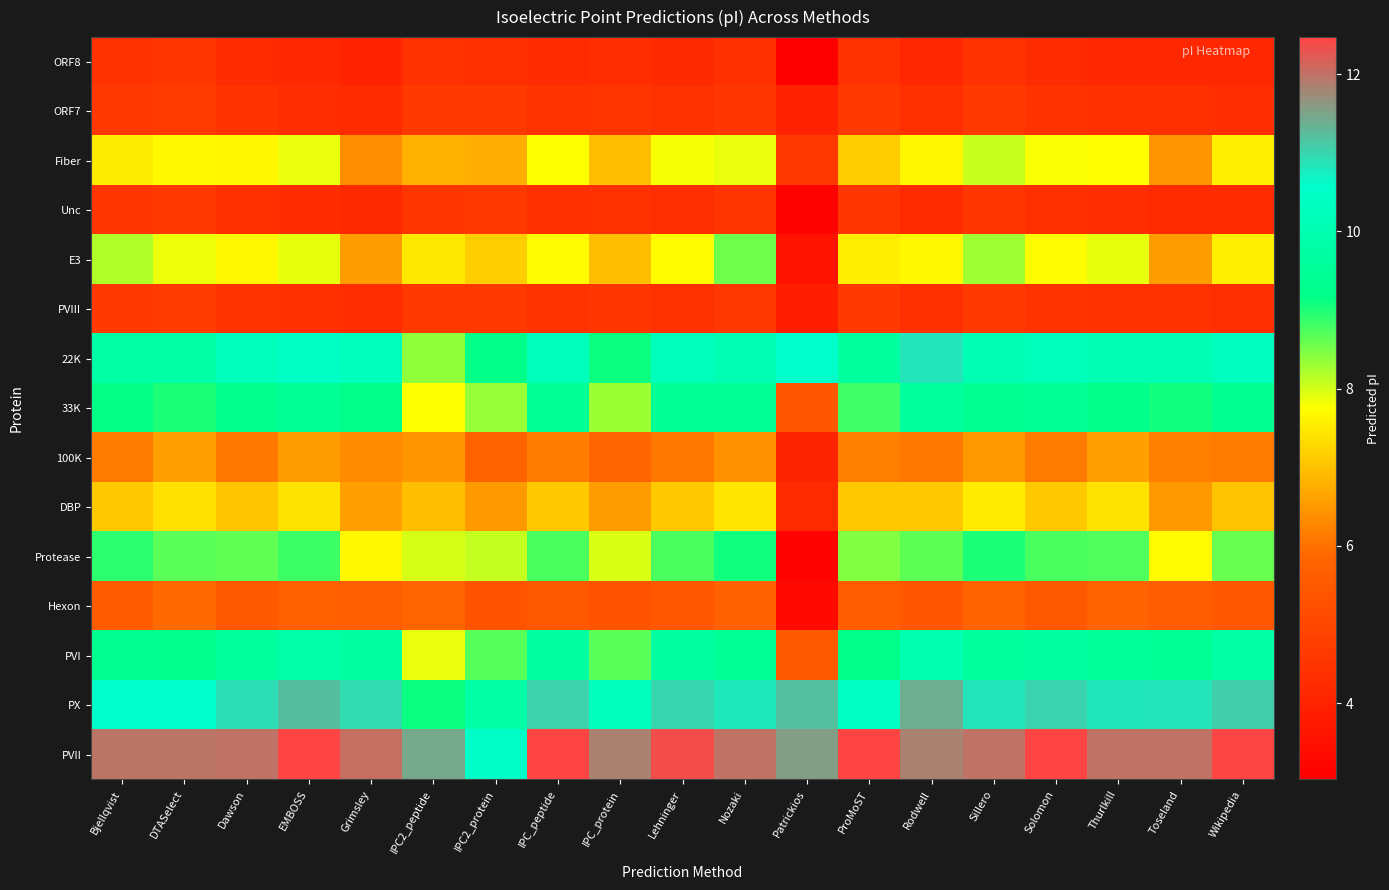

Reading left to right, list all the values displayed in this chart.

ORF8: Bjellqvist=4.4	DTASelect=4.5	Dawson=4.3	EMBOSS=4.2	Grimsley=4.0	IPC2_peptide=4.4	IPC2_protein=4.4	IPC_peptide=4.3	IPC_protein=4.3	Lehninger=4.2	Nozaki=4.4	Patrickios=3.0	ProMoST=4.4	Rodwell=4.1	Sillero=4.4	Solomon=4.3	Thurlkill=4.1	Toseland=4.1	Wikipedia=4.1
ORF7: Bjellqvist=4.6	DTASelect=4.7	Dawson=4.4	EMBOSS=4.3	Grimsley=4.3	IPC2_peptide=4.6	IPC2_protein=4.6	IPC_peptide=4.5	IPC_protein=4.5	Lehninger=4.4	Nozaki=4.6	Patrickios=4.0	ProMoST=4.6	Rodwell=4.4	Sillero=4.6	Solomon=4.4	Thurlkill=4.4	Toseland=4.4	Wikipedia=4.3
Fiber: Bjellqvist=7.5	DTASelect=7.7	Dawson=7.6	EMBOSS=7.9	Grimsley=6.4	IPC2_peptide=6.8	IPC2_protein=6.8	IPC_peptide=7.8	IPC_protein=7.0	Lehninger=7.8	Nozaki=7.9	Patrickios=4.6	ProMoST=7.1	Rodwell=7.6	Sillero=8.1	Solomon=7.8	Thurlkill=7.7	Toseland=6.5	Wikipedia=7.6
Unc: Bjellqvist=4.5	DTASelect=4.6	Dawson=4.4	EMBOSS=4.3	Grimsley=4.2	IPC2_peptide=4.5	IPC2_protein=4.6	IPC_peptide=4.4	IPC_protein=4.4	Lehninger=4.3	Nozaki=4.5	Patrickios=3.2	ProMoST=4.5	Rodwell=4.3	Sillero=4.5	Solomon=4.4	Thurlkill=4.3	Toseland=4.3	Wikipedia=4.3
E3: Bjellqvist=8.2	DTASelect=7.8	Dawson=7.7	EMBOSS=7.9	Grimsley=6.5	IPC2_peptide=7.5	IPC2_protein=7.2	IPC_peptide=7.7	IPC_protein=7.0	Lehninger=7.7	Nozaki=8.6	Patrickios=3.6	ProMoST=7.6	Rodwell=7.7	Sillero=8.3	Solomon=7.7	Thurlkill=7.9	Toseland=6.5	Wikipedia=7.6
PVIII: Bjellqvist=4.6	DTASelect=4.7	Dawson=4.5	EMBOSS=4.4	Grimsley=4.3	IPC2_peptide=4.6	IPC2_protein=4.7	IPC_peptide=4.5	IPC_protein=4.5	Lehninger=4.4	Nozaki=4.6	Patrickios=3.9	ProMoST=4.6	Rodwell=4.4	Sillero=4.7	Solomon=4.5	Thurlkill=4.4	Toseland=4.4	Wikipedia=4.3
22K: Bjellqvist=9.8	DTASelect=9.8	Dawson=10.2	EMBOSS=10.4	Grimsley=10.2	IPC2_peptide=8.4	IPC2_protein=9.2	IPC_peptide=10.2	IPC_protein=9.1	Lehninger=10.2	Nozaki=10.1	Patrickios=10.6	ProMoST=9.6	Rodwell=10.8	Sillero=10.1	Solomon=10.2	Thurlkill=10.1	Toseland=10.1	Wikipedia=10.3
33K: Bjellqvist=9.1	DTASelect=9.0	Dawson=9.3	EMBOSS=9.5	Grimsley=9.2	IPC2_peptide=7.8	IPC2_protein=8.3	IPC_peptide=9.4	IPC_protein=8.3	Lehninger=9.4	Nozaki=9.4	Patrickios=5.5	ProMoST=8.8	Rodwell=9.6	Sillero=9.4	Solomon=9.4	Thurlkill=9.2	Toseland=9.1	Wikipedia=9.4
100K: Bjellqvist=6.1	DTASelect=6.6	Dawson=6.1	EMBOSS=6.5	Grimsley=6.3	IPC2_peptide=6.5	IPC2_protein=5.8	IPC_peptide=6.1	IPC_protein=5.8	Lehninger=6.1	Nozaki=6.4	Patrickios=4.1	ProMoST=6.2	Rodwell=6.1	Sillero=6.5	Solomon=6.1	Thurlkill=6.6	Toseland=6.2	Wikipedia=6.1
DBP: Bjellqvist=7.1	DTASelect=7.4	Dawson=7.1	EMBOSS=7.4	Grimsley=6.6	IPC2_peptide=7.0	IPC2_protein=6.5	IPC_peptide=7.1	IPC_protein=6.5	Lehninger=7.1	Nozaki=7.4	Patrickios=4.2	ProMoST=7.1	Rodwell=7.1	Sillero=7.5	Solomon=7.1	Thurlkill=7.4	Toseland=6.5	Wikipedia=7.0
Protease: Bjellqvist=8.9	DTASelect=8.7	Dawson=8.6	EMBOSS=8.8	Grimsley=7.7	IPC2_peptide=8.0	IPC2_protein=8.1	IPC_peptide=8.8	IPC_protein=8.0	Lehninger=8.8	Nozaki=9.1	Patrickios=3.1	ProMoST=8.4	Rodwell=8.7	Sillero=9.0	Solomon=8.8	Thurlkill=8.7	Toseland=7.7	Wikipedia=8.6
Hexon: Bjellqvist=5.6	DTASelect=5.9	Dawson=5.5	EMBOSS=5.7	Grimsley=5.7	IPC2_peptide=5.8	IPC2_protein=5.3	IPC_peptide=5.5	IPC_protein=5.4	Lehninger=5.5	Nozaki=5.7	Patrickios=3.3	ProMoST=5.6	Rodwell=5.5	Sillero=5.8	Solomon=5.5	Thurlkill=5.8	Toseland=5.6	Wikipedia=5.5
PVI: Bjellqvist=9.4	DTASelect=9.3	Dawson=9.7	EMBOSS=9.8	Grimsley=9.7	IPC2_peptide=7.9	IPC2_protein=8.7	IPC_peptide=9.7	IPC_protein=8.7	Lehninger=9.7	Nozaki=9.5	Patrickios=5.5	ProMoST=9.2	Rodwell=10.0	Sillero=9.6	Solomon=9.7	Thurlkill=9.5	Toseland=9.4	Wikipedia=9.8
PX: Bjellqvist=10.6	DTASelect=10.6	Dawson=10.9	EMBOSS=11.2	Grimsley=10.9	IPC2_peptide=9.1	IPC2_protein=9.8	IPC_peptide=11.0	IPC_protein=10.3	Lehninger=11.0	Nozaki=10.8	Patrickios=11.2	ProMoST=10.4	Rodwell=11.4	Sillero=10.8	Solomon=11.0	Thurlkill=10.8	Toseland=10.8	Wikipedia=11.1
PVII: Bjellqvist=12.0	DTASelect=12.0	Dawson=12.0	EMBOSS=12.5	Grimsley=12.0	IPC2_peptide=11.4	IPC2_protein=10.5	IPC_peptide=12.5	IPC_protein=11.8	Lehninger=12.4	Nozaki=12.0	Patrickios=11.6	ProMoST=12.5	Rodwell=11.8	Sillero=12.0	Solomon=12.5	Thurlkill=12.0	Toseland=12.0	Wikipedia=12.4